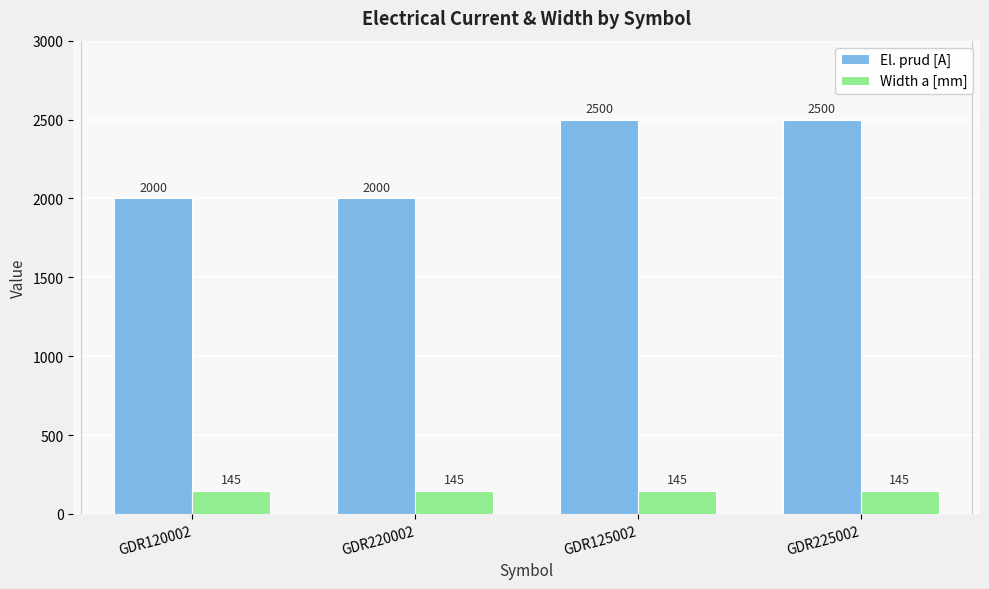

Rank the series by their maximum value, from highest to lowest.

El. prud [A], Width a [mm]